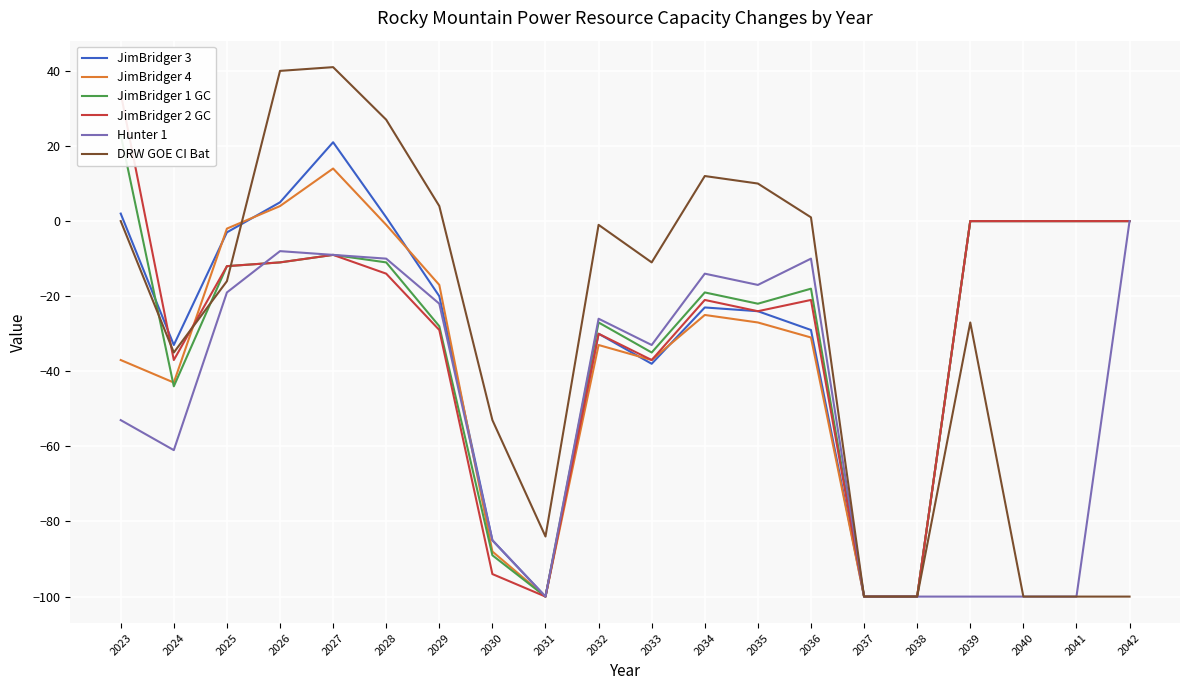

Rank the series by their maximum value, from lowest to highest.

Hunter 1, JimBridger 4, JimBridger 3, JimBridger 1 GC, JimBridger 2 GC, DRW GOE CI Bat